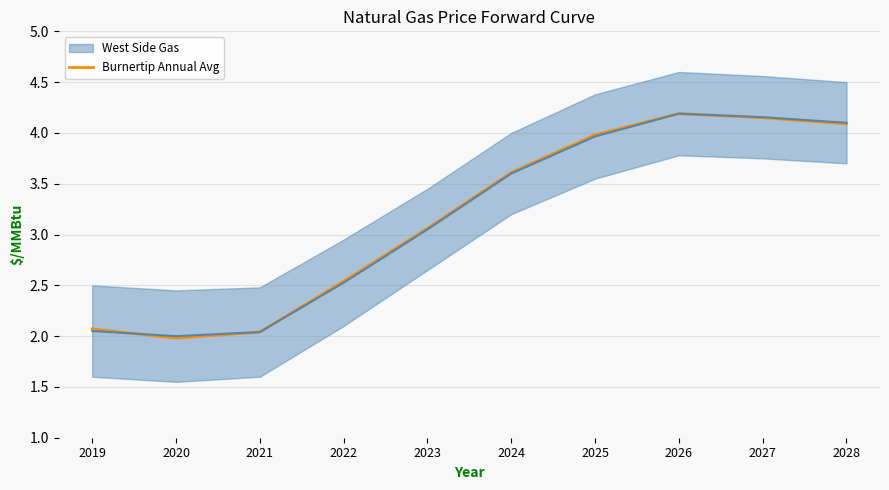

How many lines are shown in the chart?

1